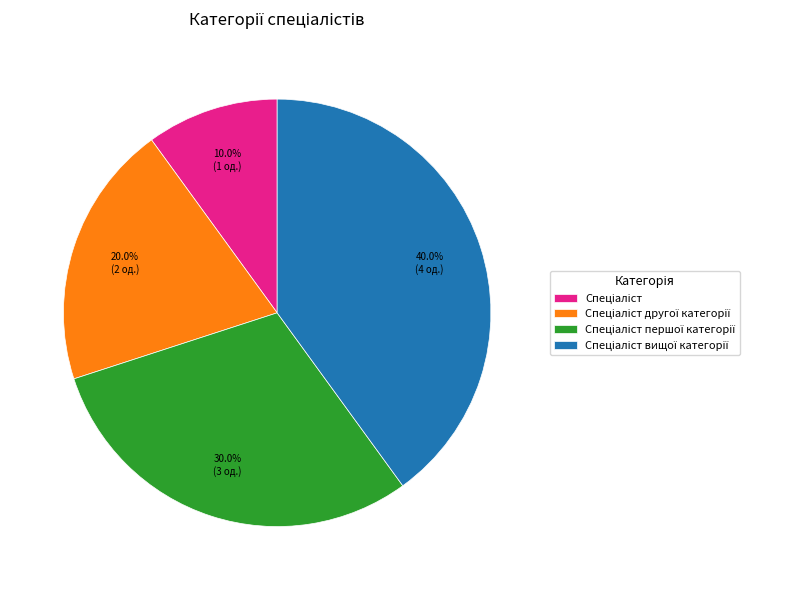

Is there any slice that represents more than half of the pie?

No